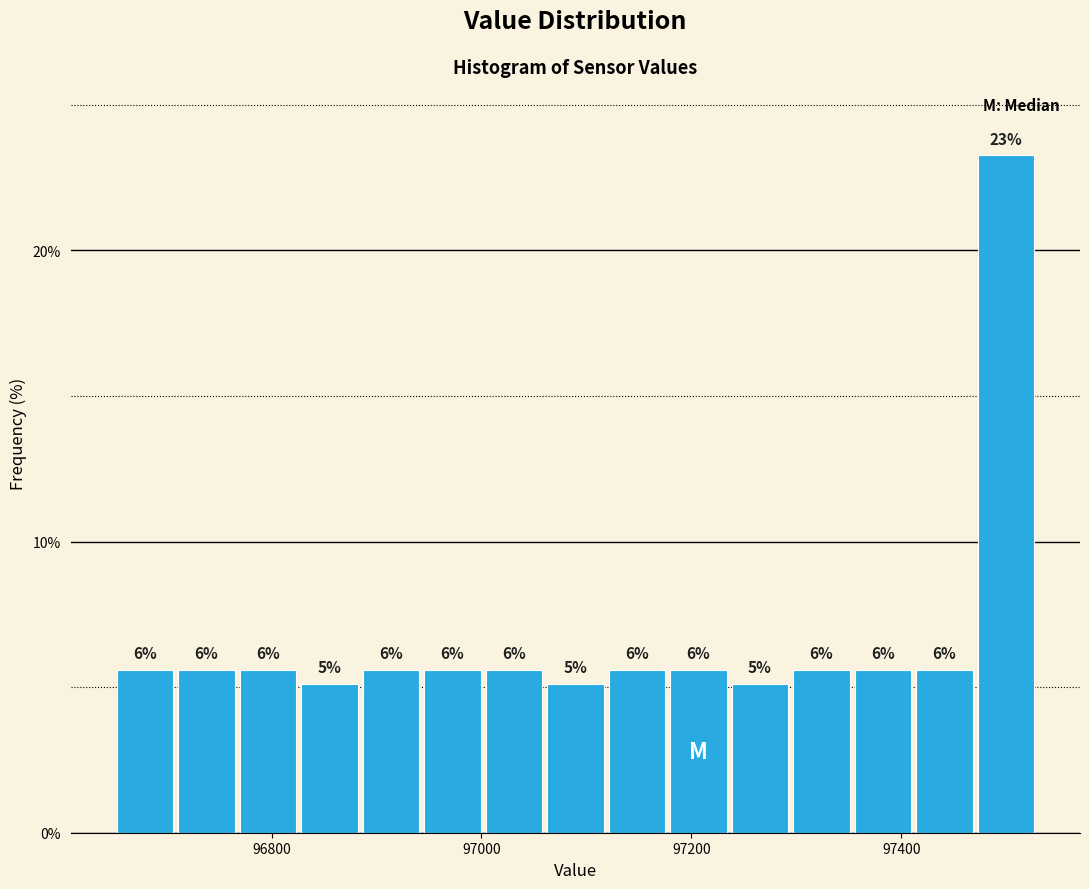

Around what value on the x-axis is the tallest bar? Give the approximate position of its centre, as read against the axis.

97500